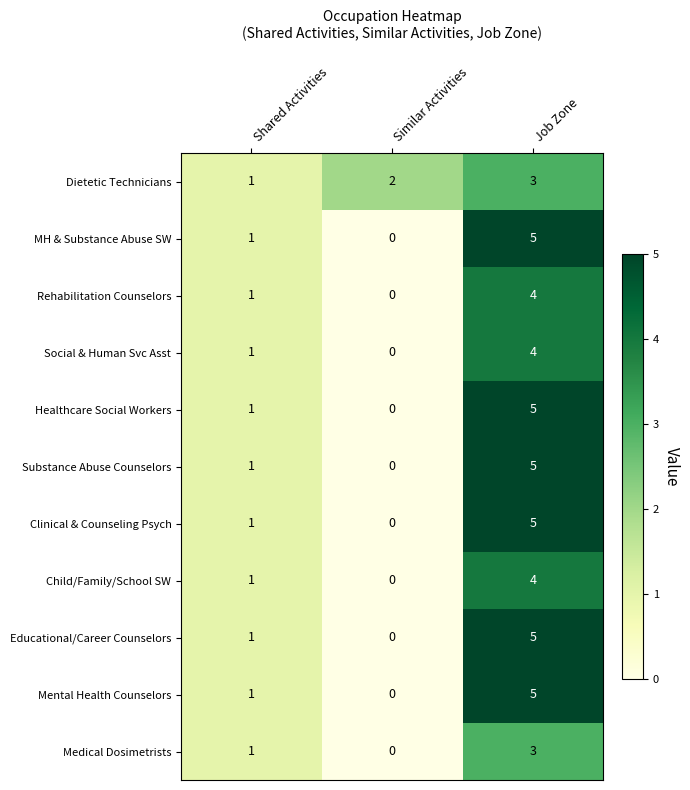

Count the Social & Human Svc Asst values in the range 0 to 4.

3